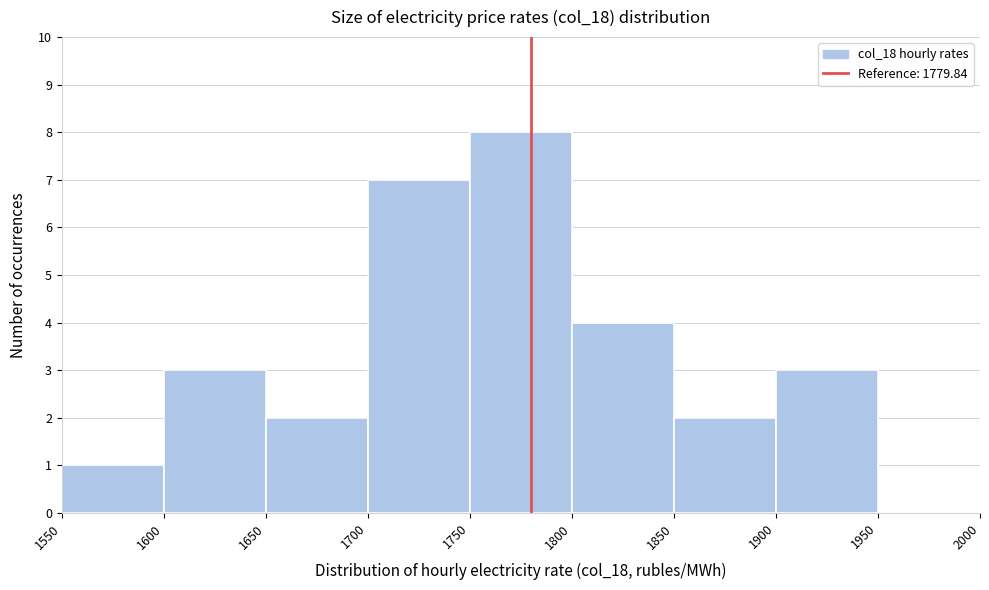

Reading left to right, transcribe this chart: for each bar, give the range it covers on the x-axis and its height. The values are not printed on the chart, so give them approximately, as read against the axis.

1550 to 1600: 1
1600 to 1650: 3
1650 to 1700: 2
1700 to 1750: 7
1750 to 1800: 8
1800 to 1850: 4
1850 to 1900: 2
1900 to 1950: 3
1950 to 2000: 0